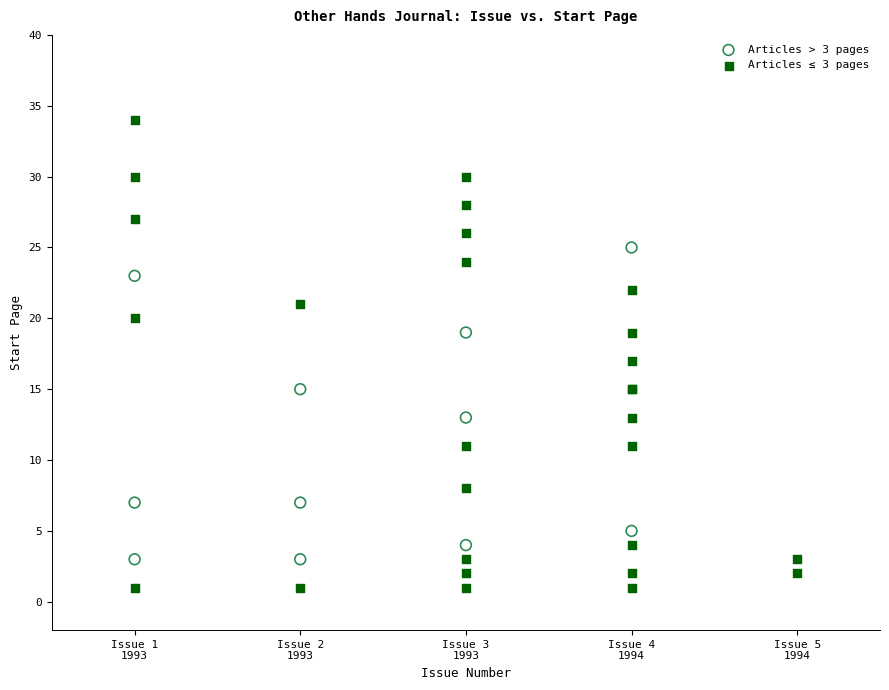

Which series reaches the minimum Y coordinate?

Articles ≤ 3 pages